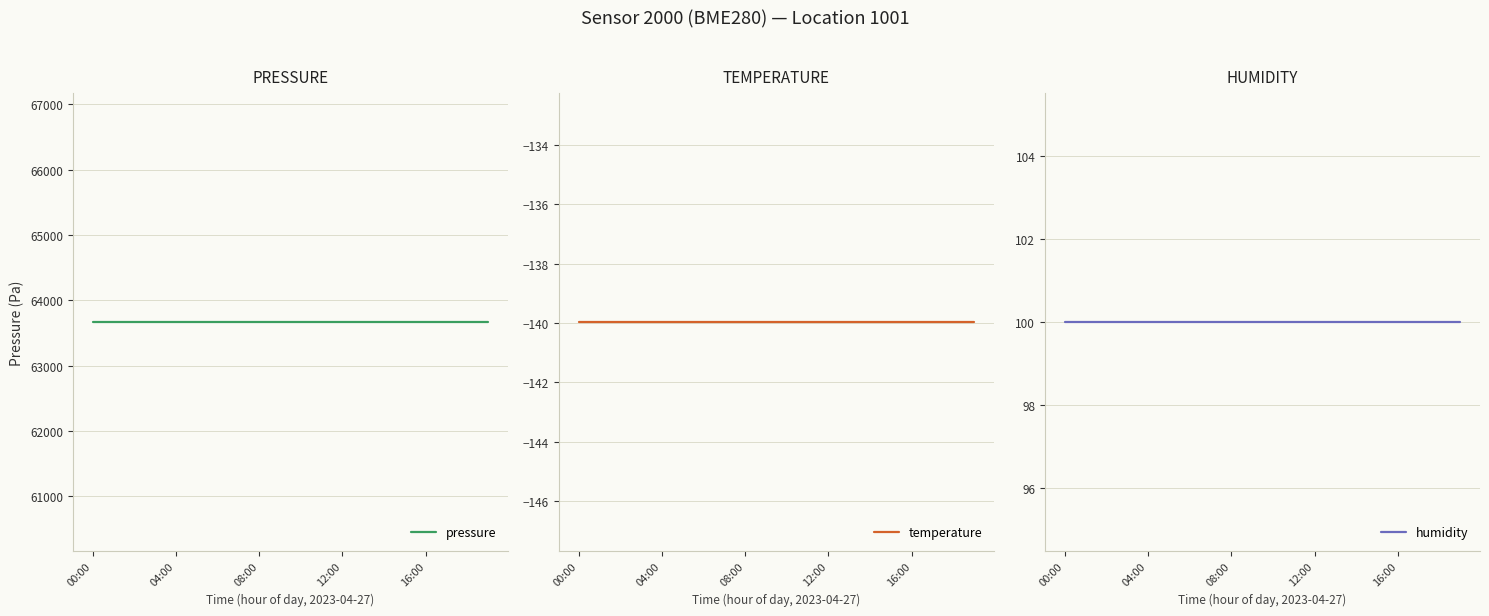

What is the label of the 17th point from the left?

16:00